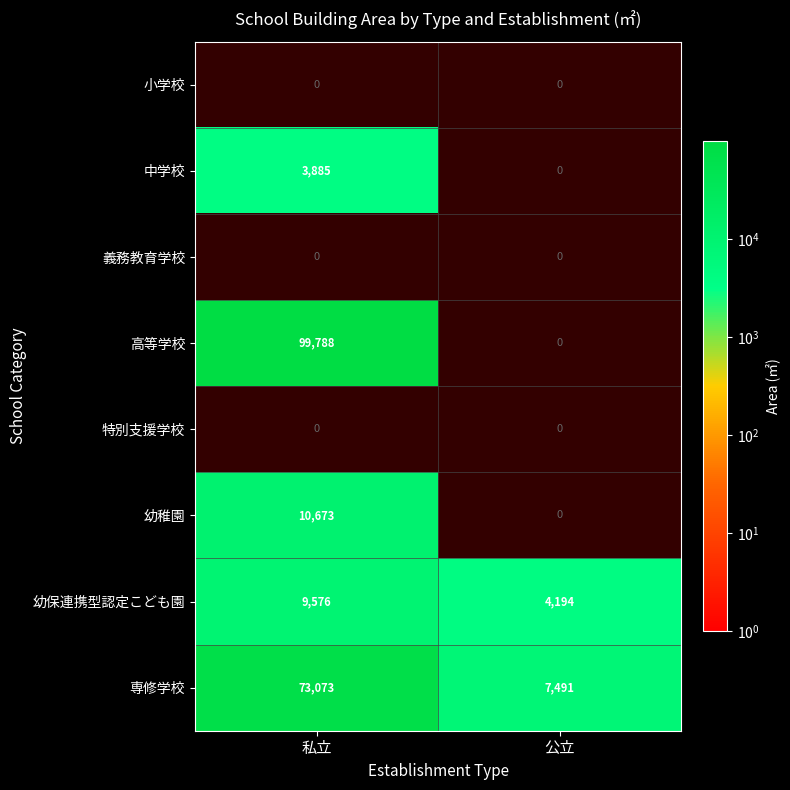

Is the value of 専修学校 at 私立 greater than the value of 中学校 at 私立?

Yes